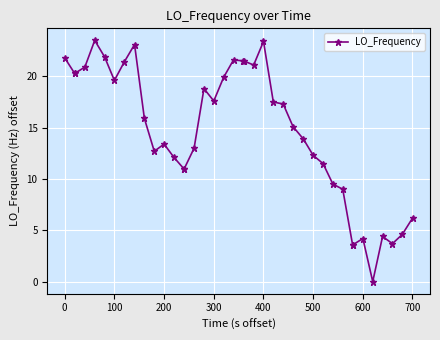

What is the value of the 30th point from the left?

11.5